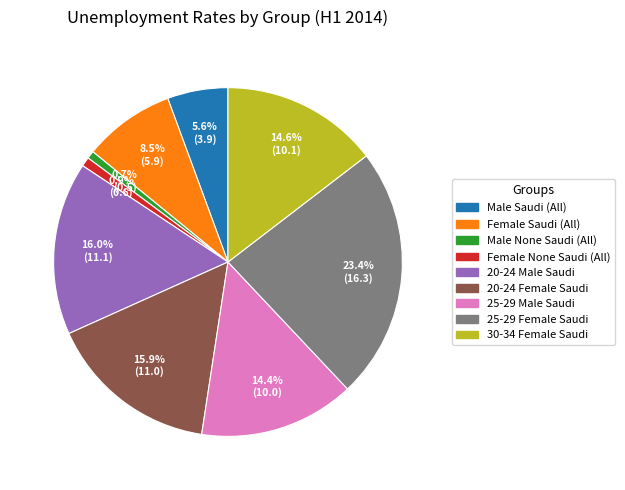

What portion of the pie excludes 30-34 Female Saudi?

85.4%